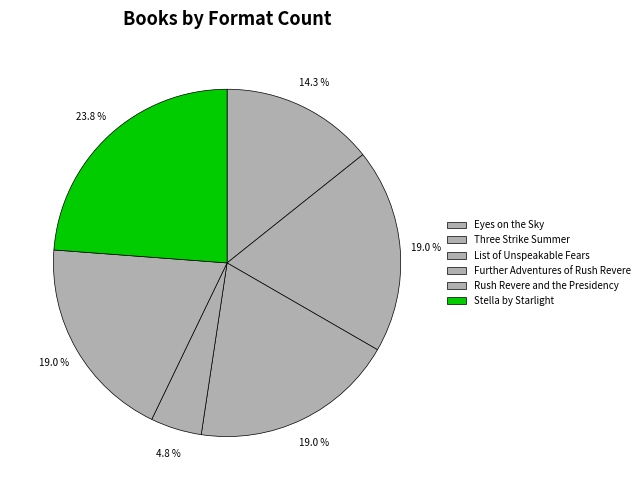

Is the sum of Stella by Starlight and Eyes on the Sky greater than half?

No